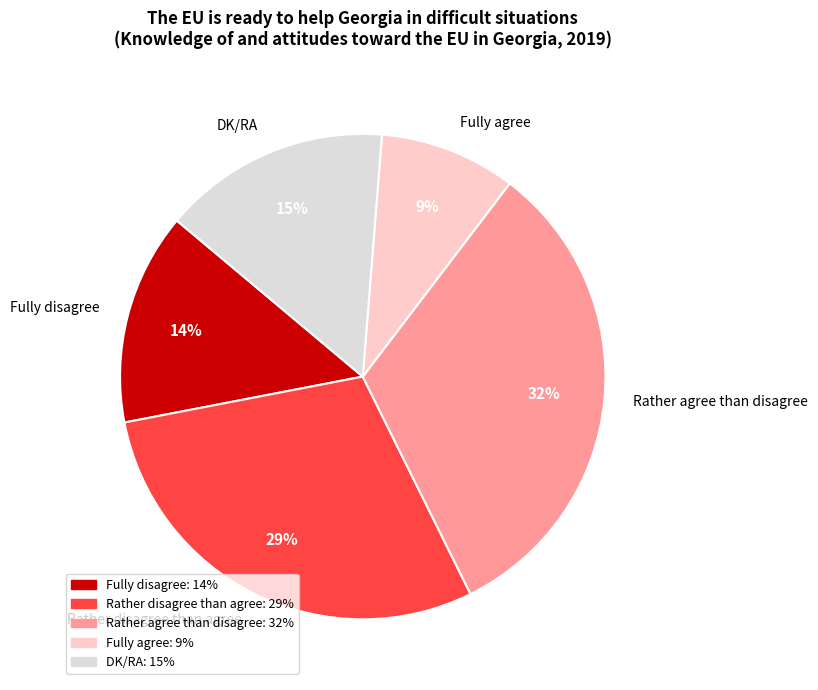

To the nearest percent, what percentage of the pie is DK/RA?

15%